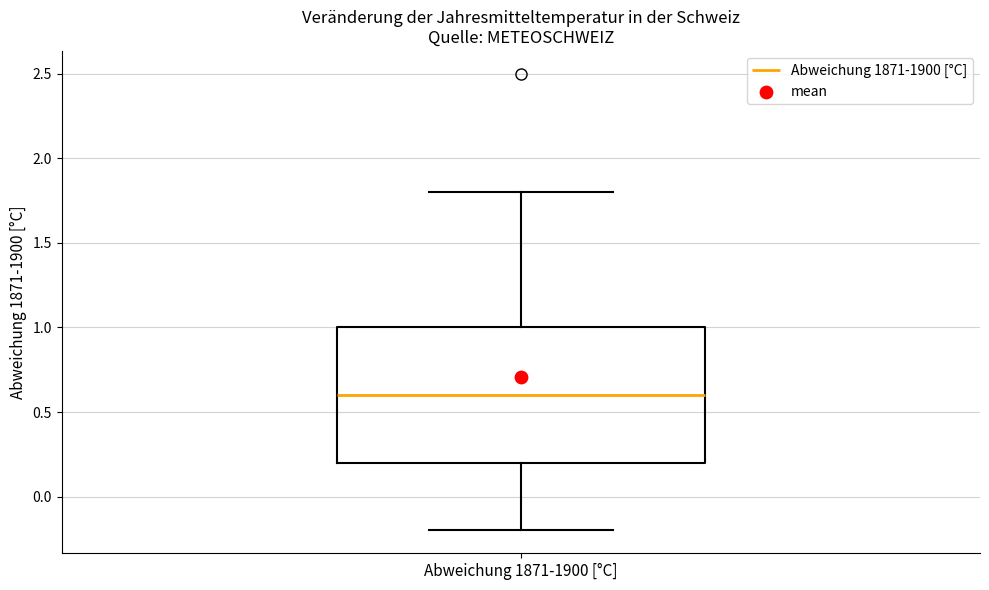

Transcribe this box plot: give where the median line is, the range the box spans, and where the two whiskers end, as read against the y-axis. The values are not printed on the chart, so give them approximately, as read against the axis.

median 0.6, box 0.2 to 1.0, whiskers -0.2 to 1.8